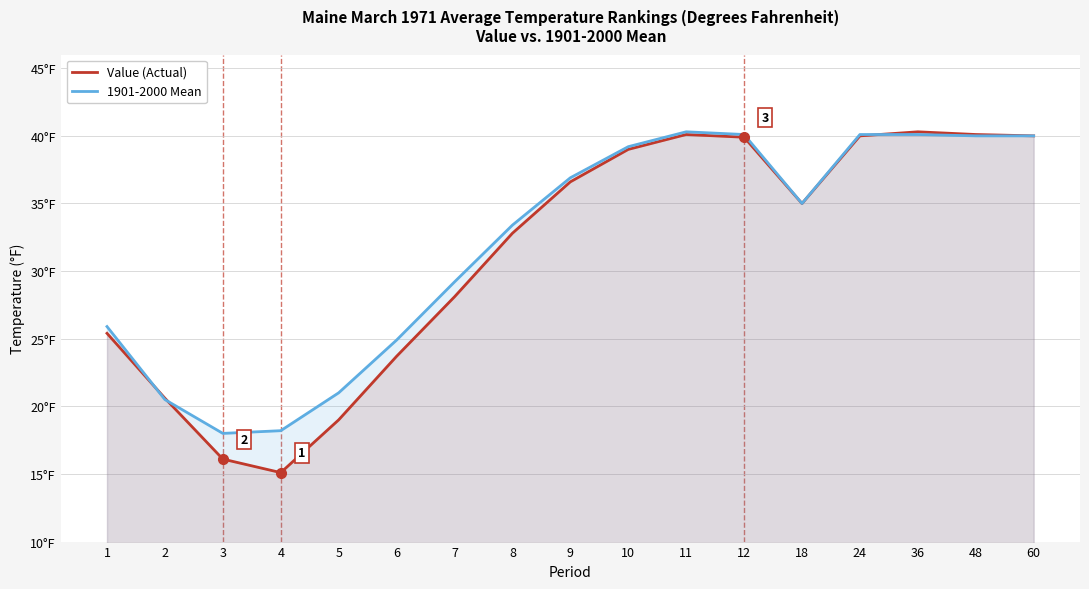

What are all the series names shown in the legend?

Value (Actual), 1901-2000 Mean